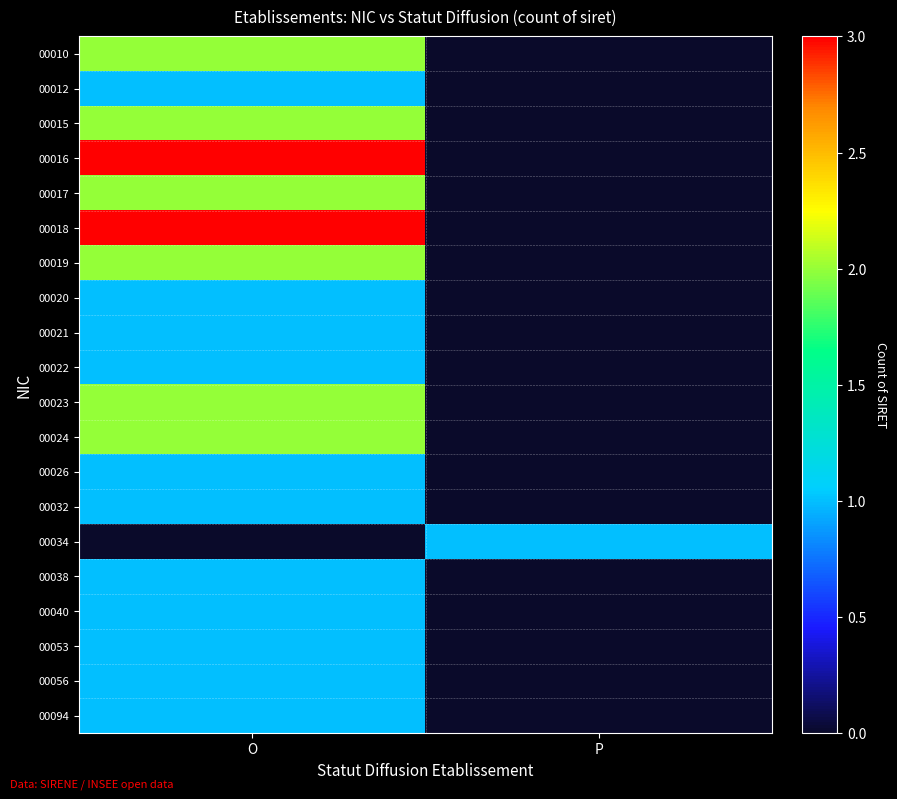

What is the difference between the highest and lowest values at O?

3